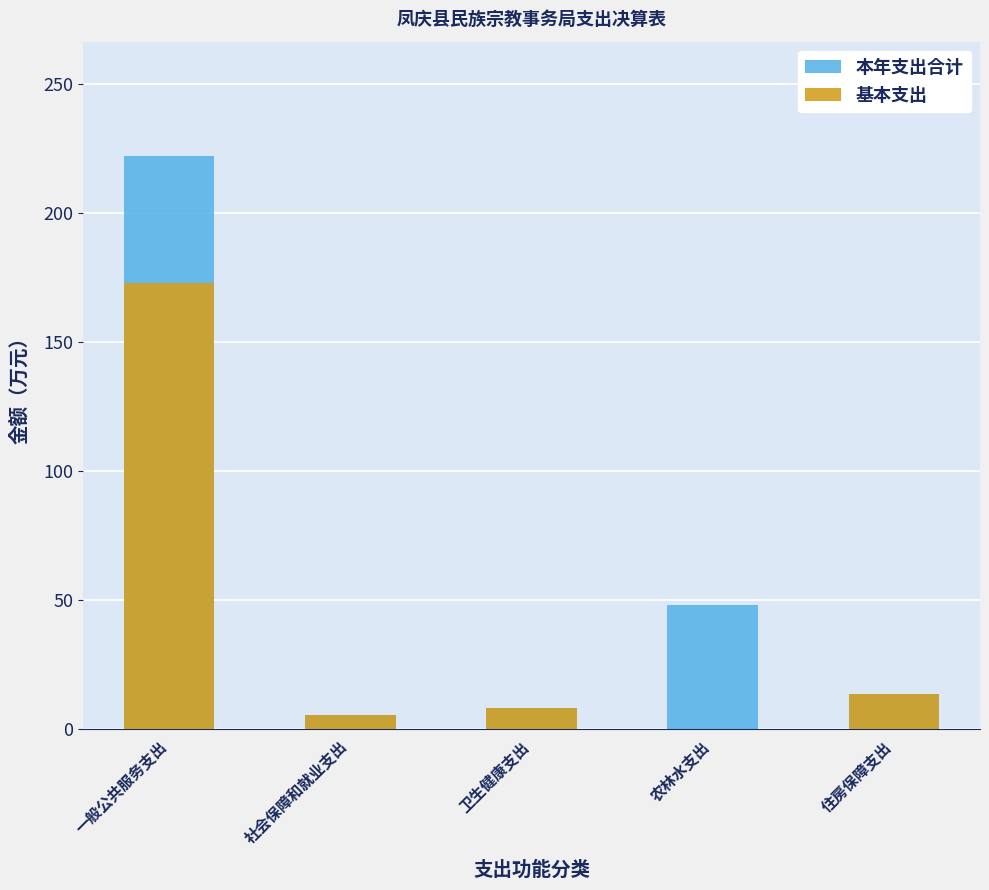

The 本年支出合计 series shows 20.8 at 住房保障支出. True or false?

False